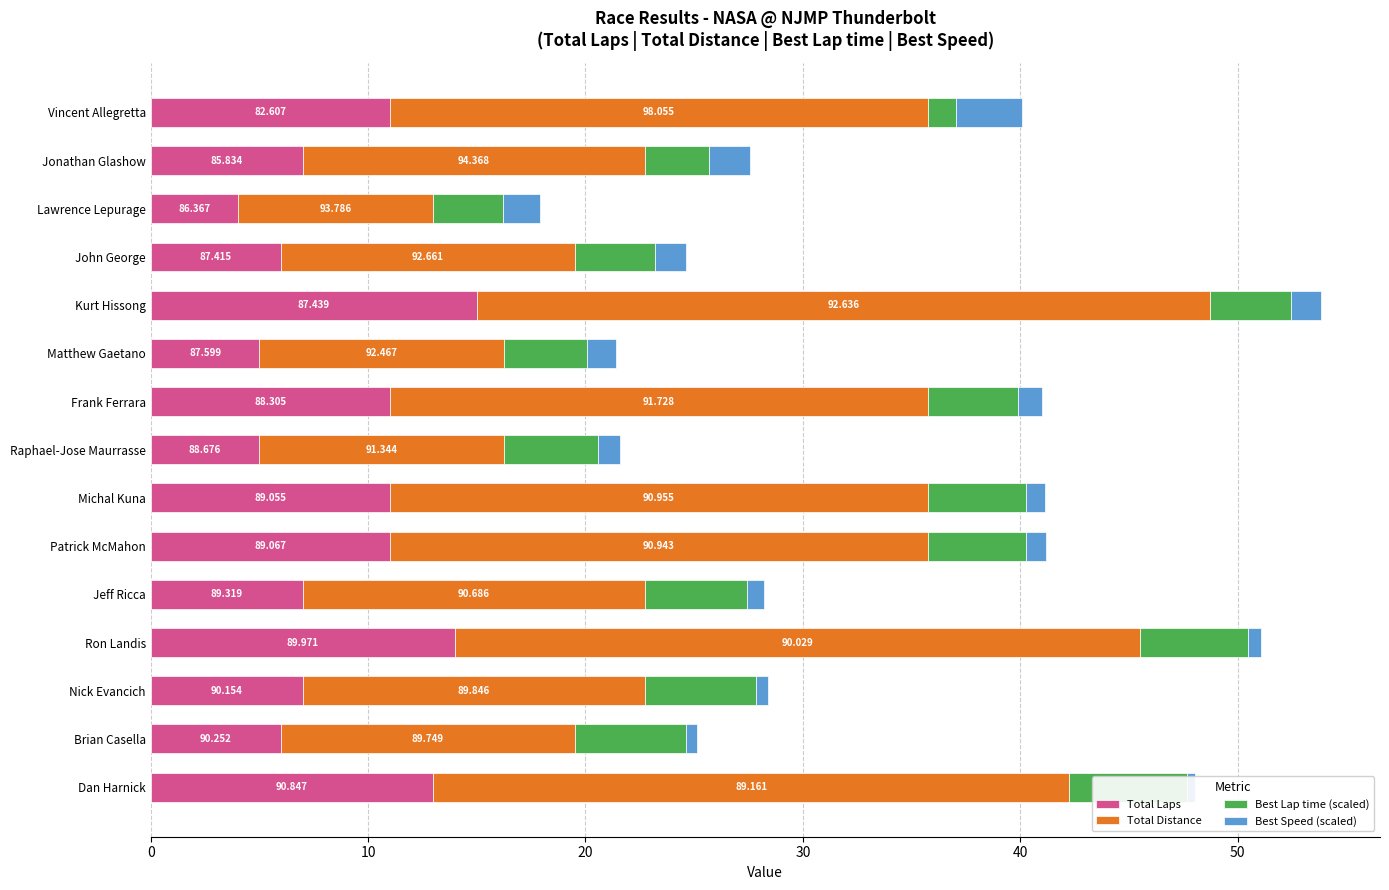

At Kurt Hissong, list the series in order from largest to smallest.

Total Distance, Total Laps, Best Lap time (scaled), Best Speed (scaled)